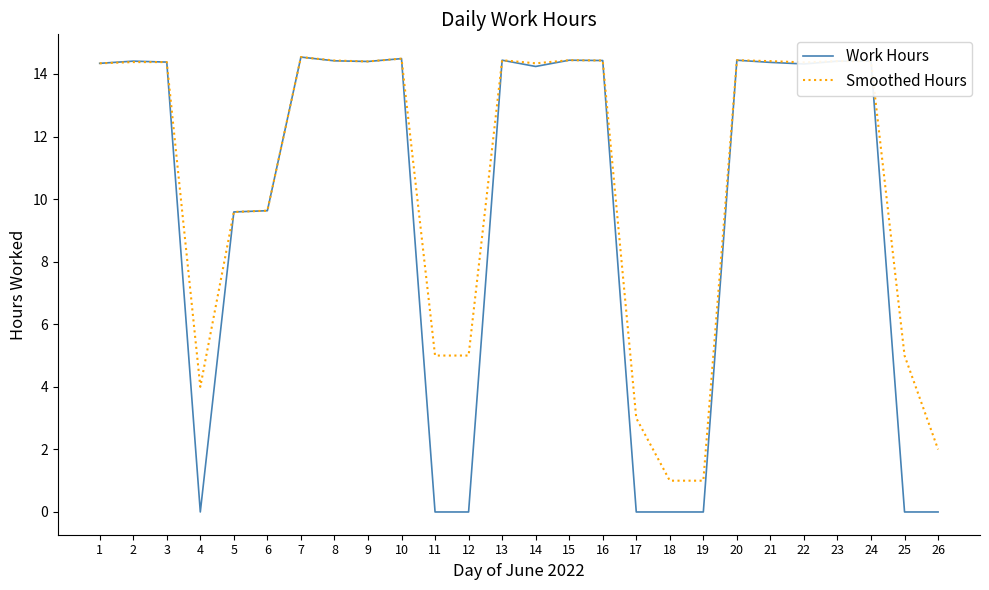

How many lines are shown in the chart?

2